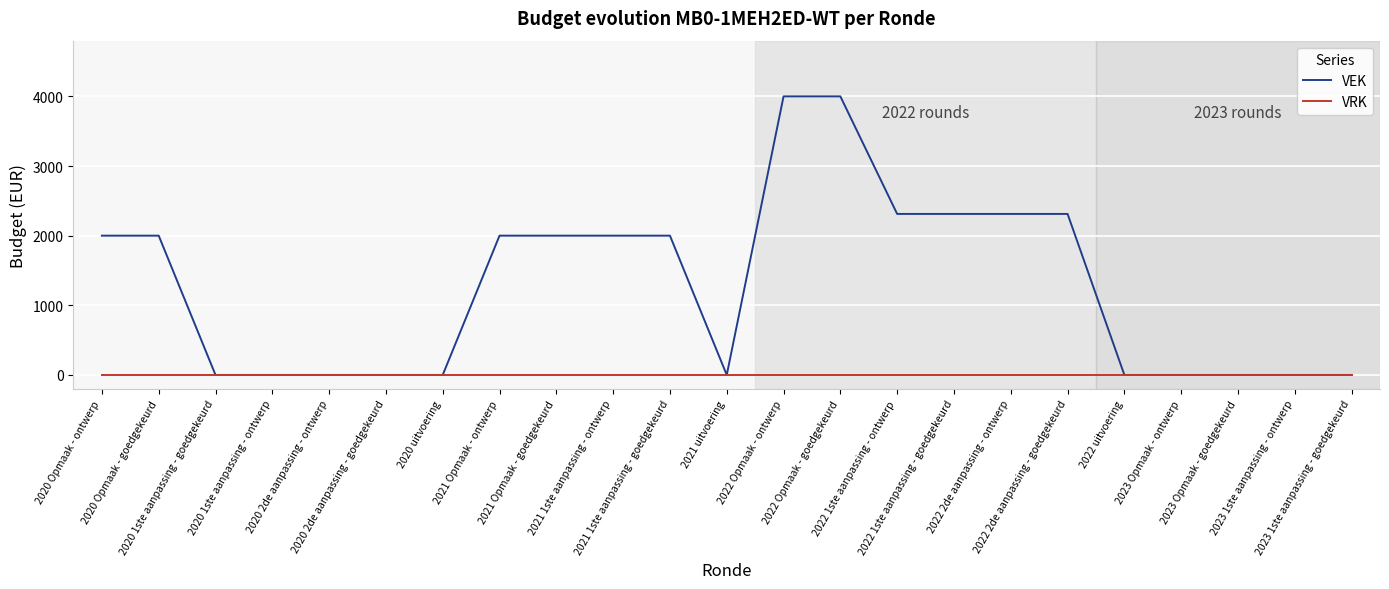

Which series has the largest total across all categories?

VEK